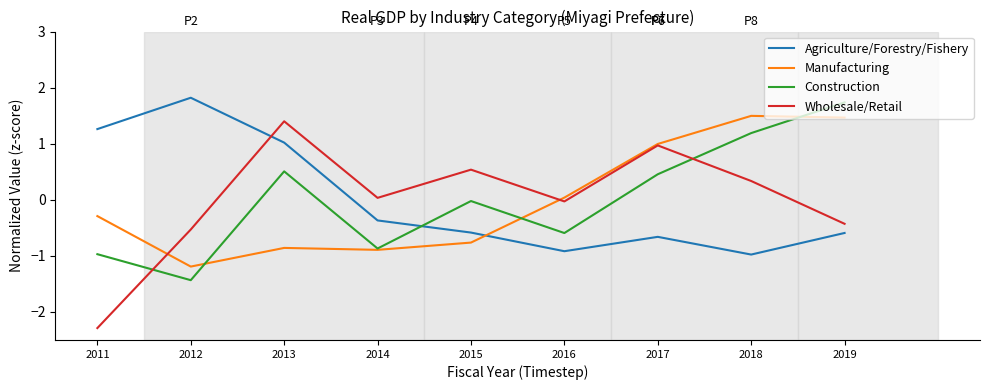

Which series changed the most between 2012 and 2018?

Agriculture/Forestry/Fishery